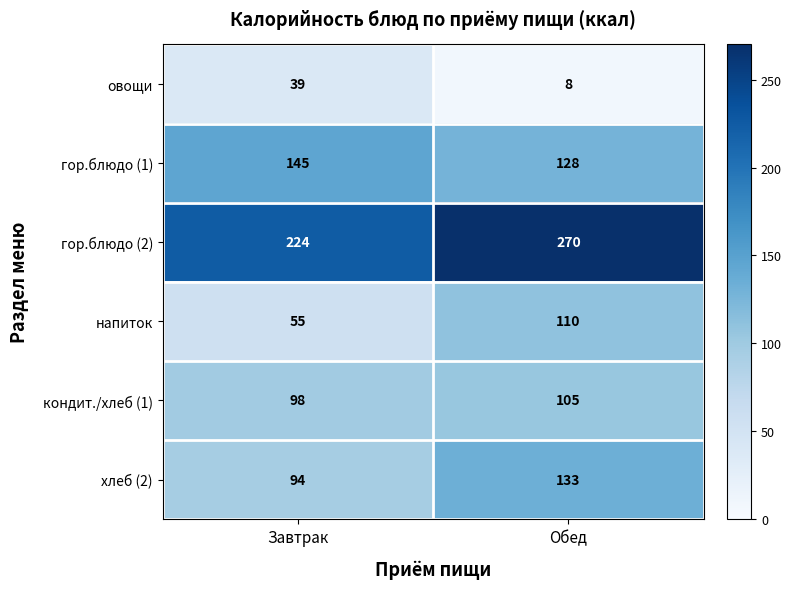

True or false: кондит./хлеб (1) has a value of 105 at Обед.

True